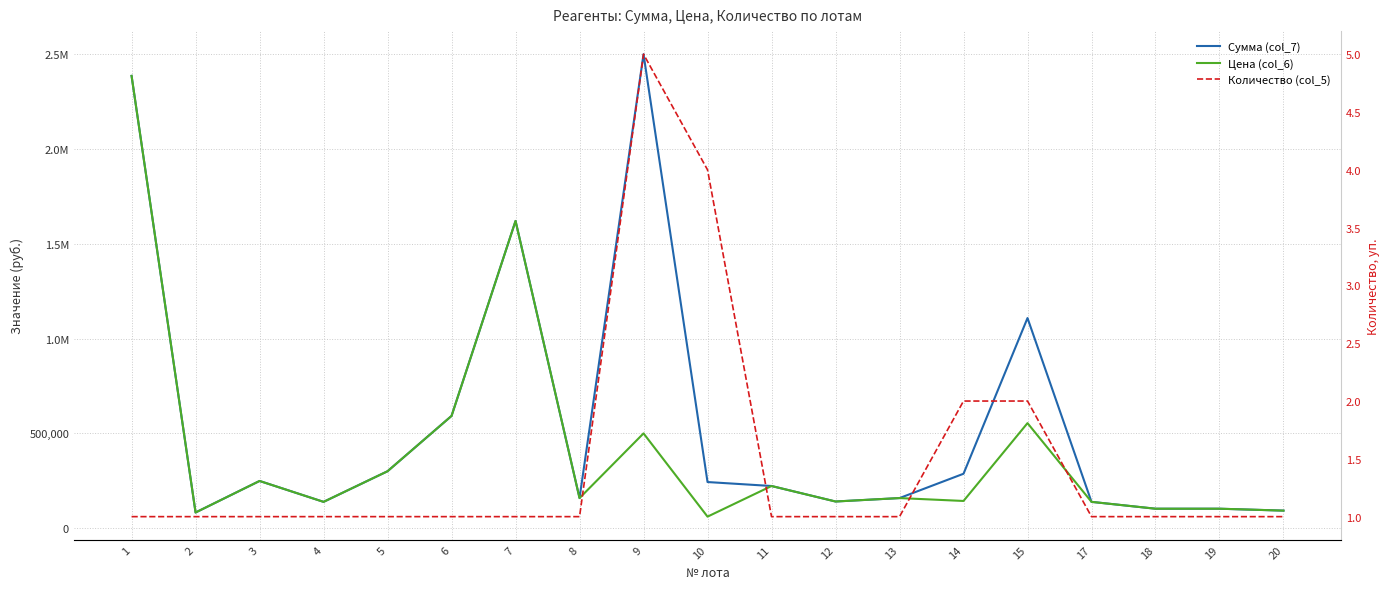

How many interior local valleys does the Цена (col_6) series have?

6